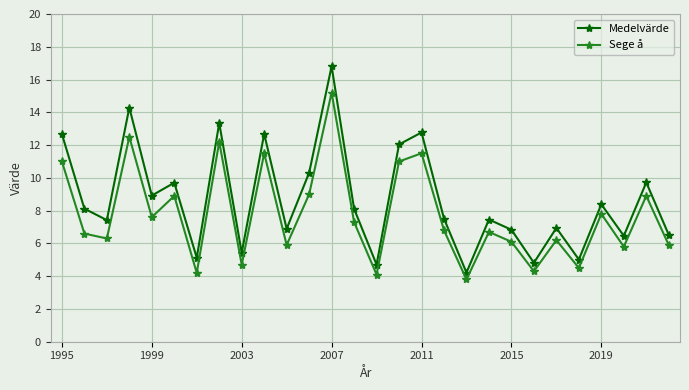

In Sege å, how many points are lower than both neighbors (excluding endpoints)?

10